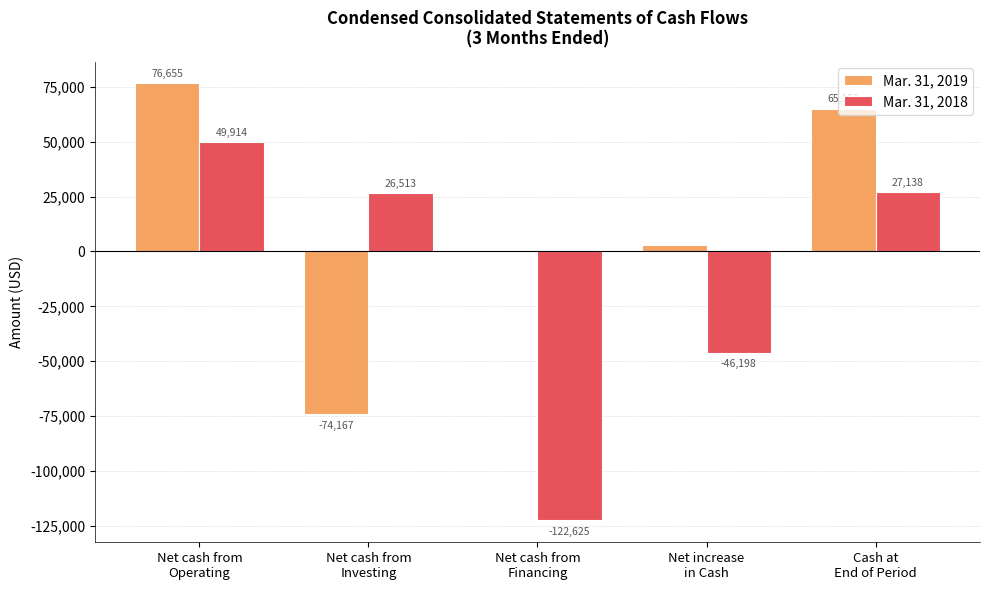

Which series has the largest total across all categories?

Mar. 31, 2019